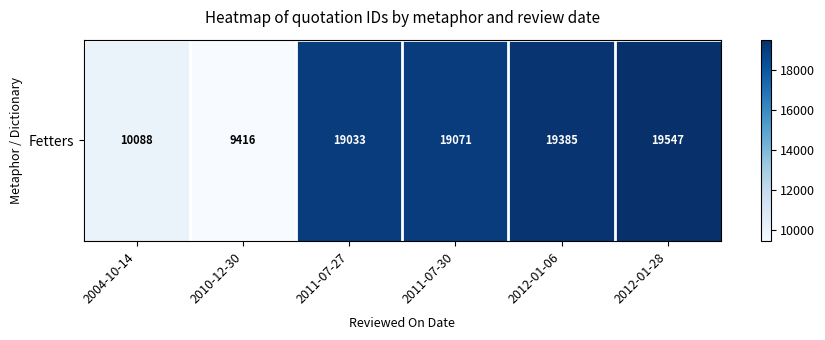

What is the difference between the values at 2011-07-30 and 2012-01-06?

314